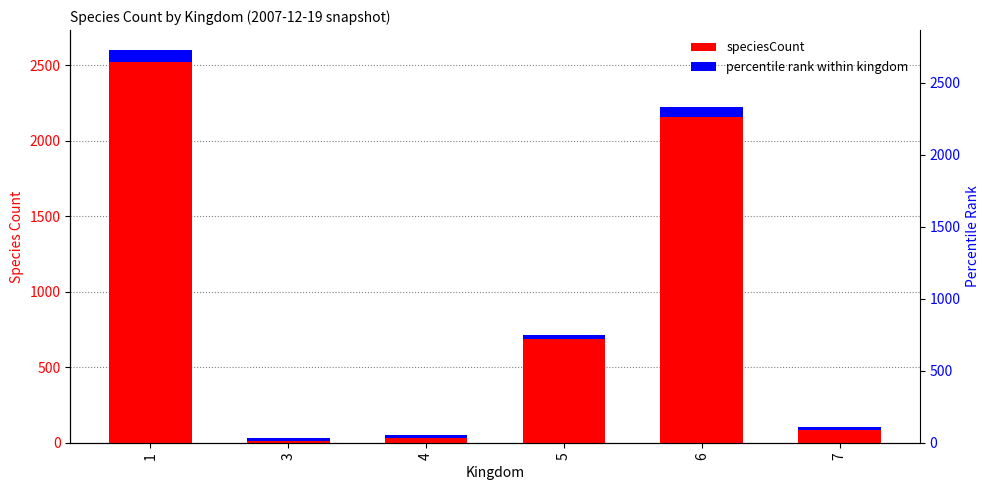

What is the difference between the maximum and minimum values?

2572